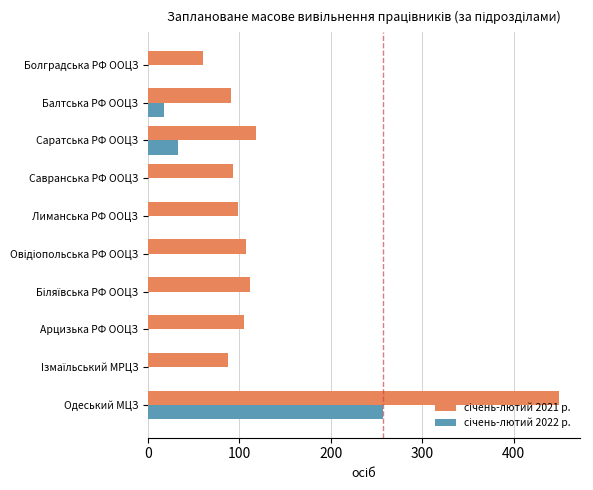

What is the total value across all series at Лиманська РФ ООЦЗ?

98